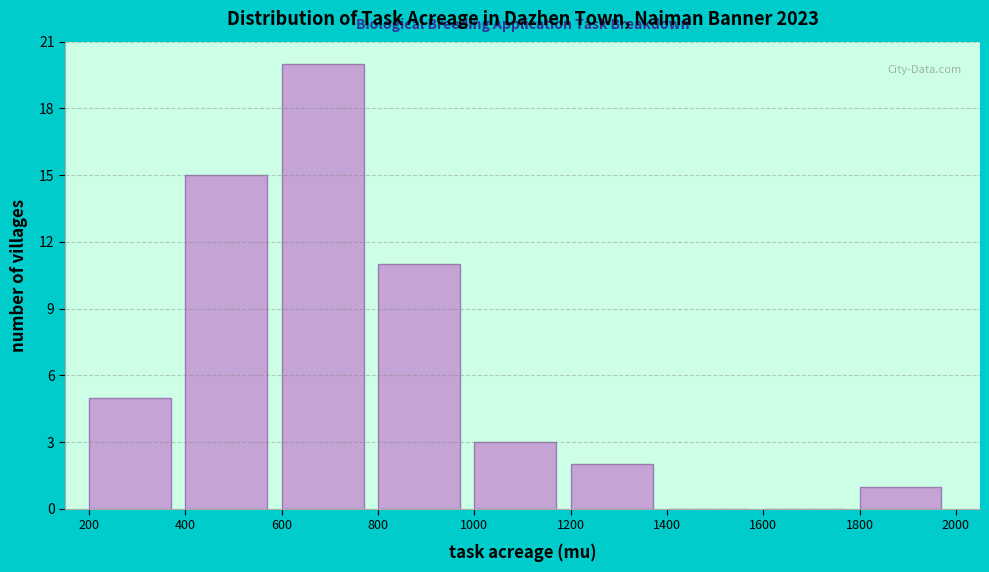

Reading left to right, transcribe this chart: for each bar, give the range it covers on the x-axis and its height. The values are not printed on the chart, so give them approximately, as read against the axis.

200 to 400: 5
400 to 600: 15
600 to 800: 20
800 to 1000: 11
1000 to 1200: 3
1200 to 1400: 2
1400 to 1600: 0
1600 to 1800: 0
1800 to 2000: 1